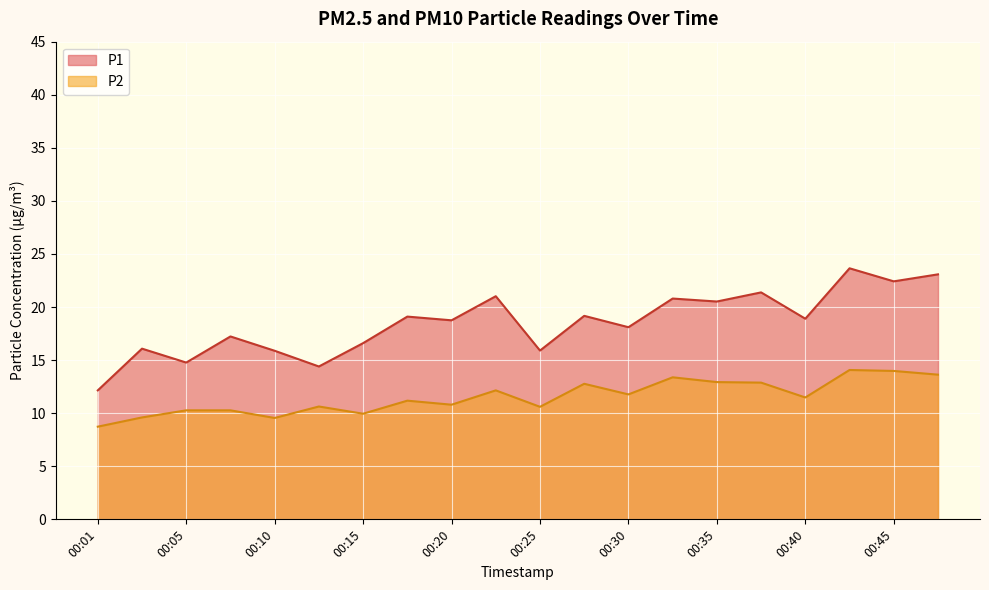

Is the value of P2 at 00:05 greater than the value of P1 at 00:30?

No